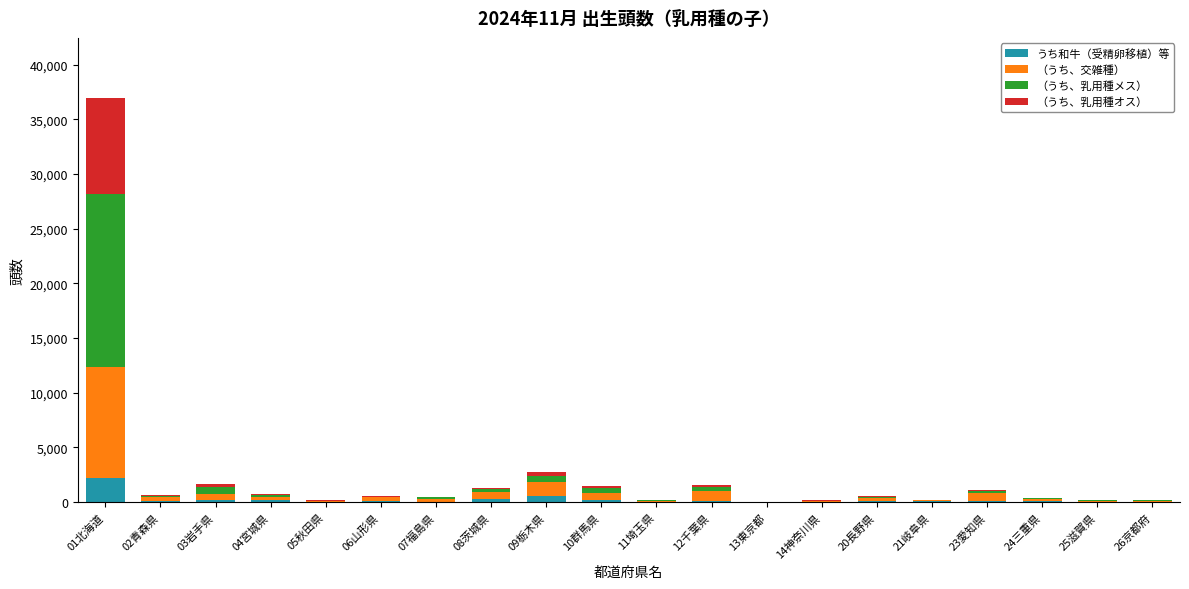

What is the maximum value for うち和牛（受精卵移植）等?

2215